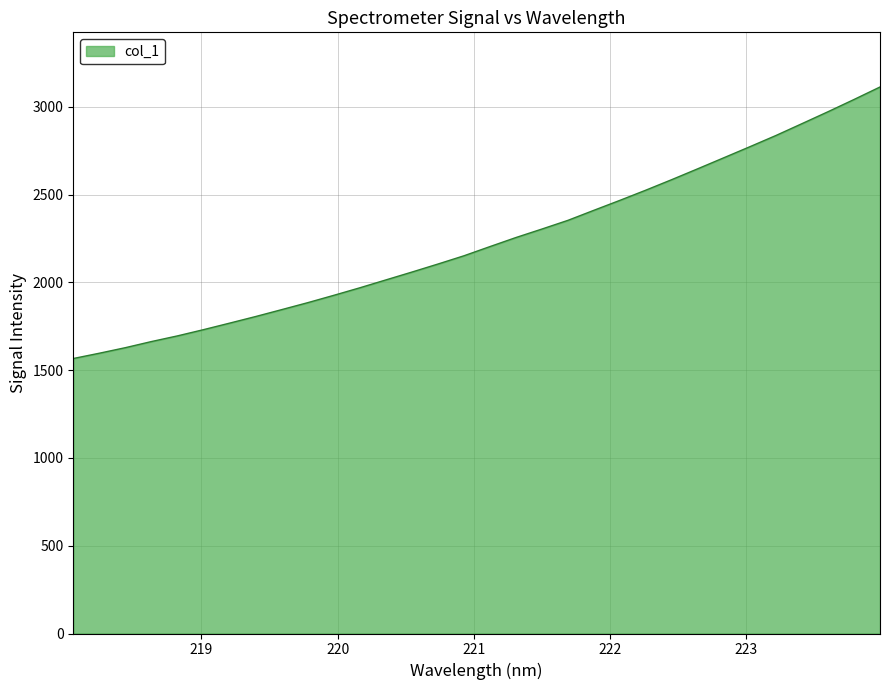

What is the difference between the maximum and minimum values?

1547.0